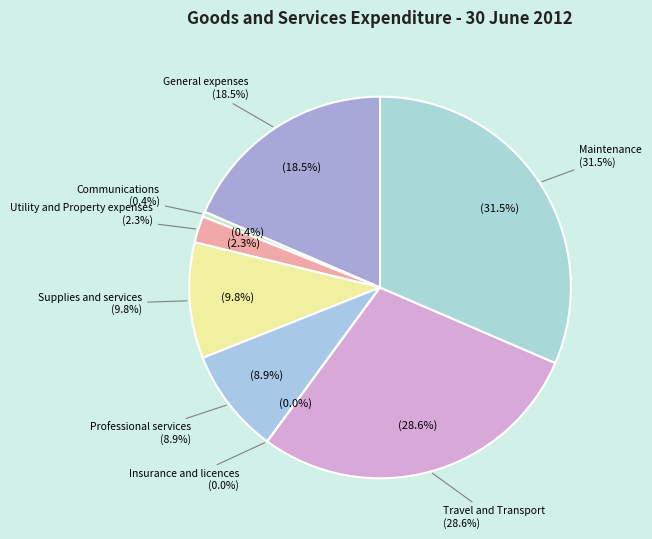

Which category has the smallest portion of the pie?

Insurance and licences